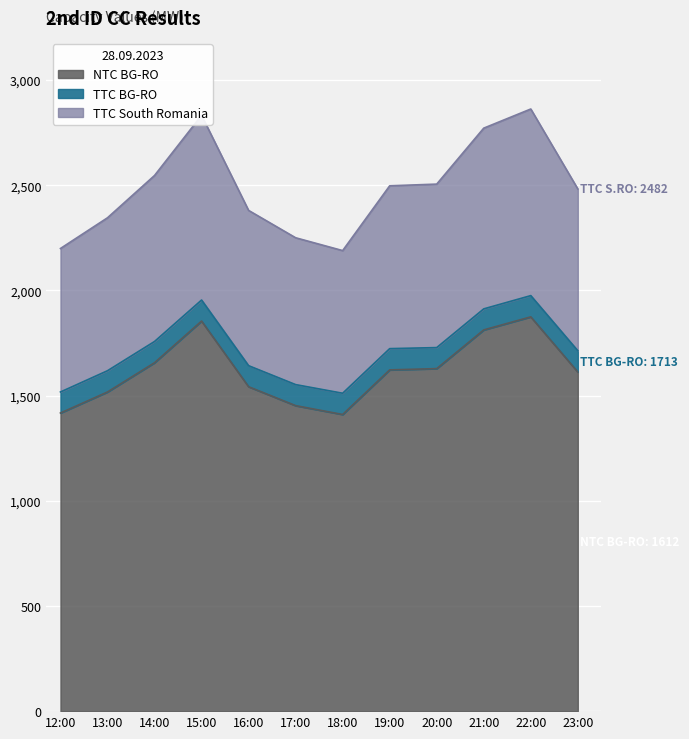

What is the difference between the TTC South Romania values at 19:00 and 17:00?

247